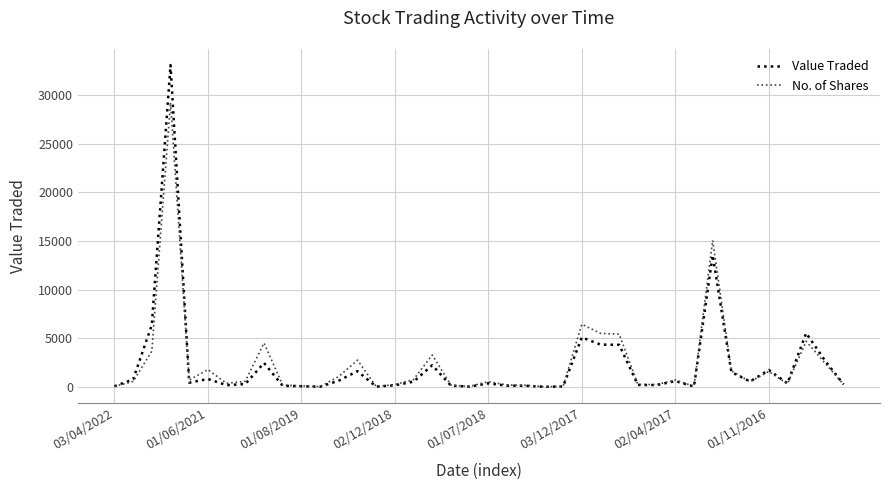

Which series has the widest spread of values?

Value Traded